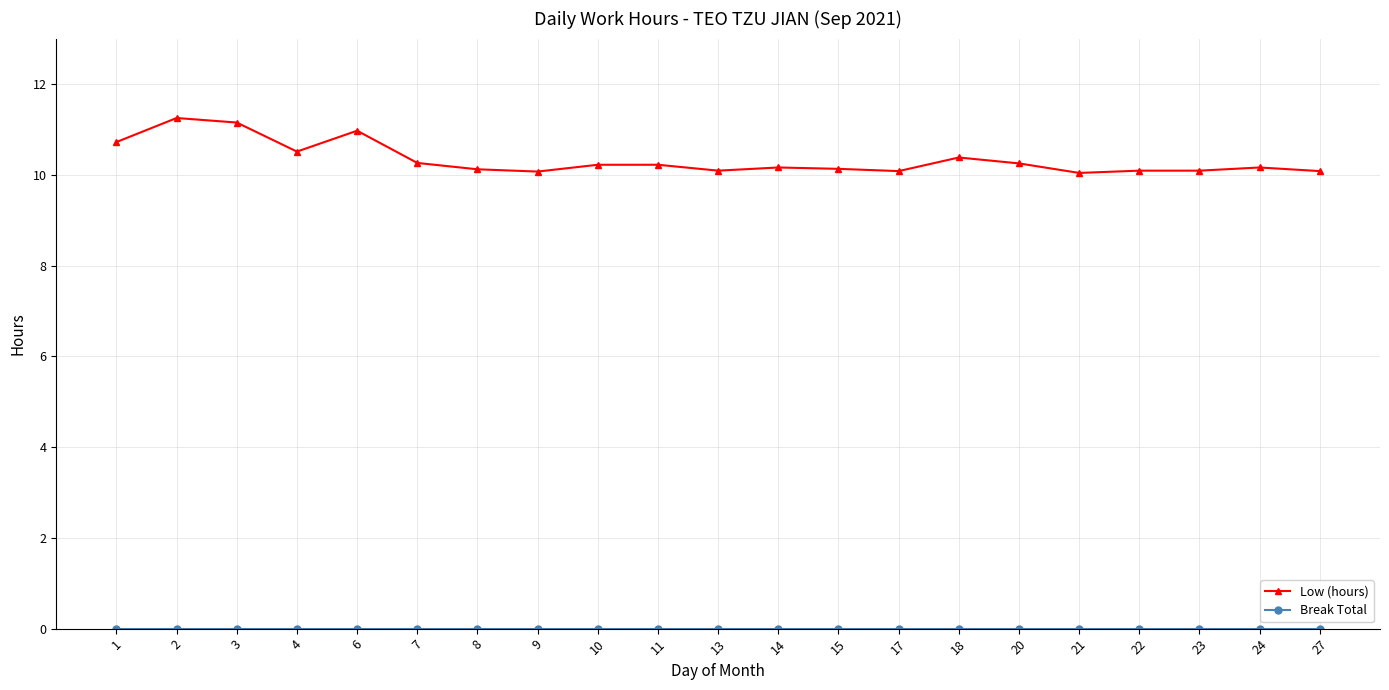

True or false: Low (hours) has more than 2 interior local peaks.

True